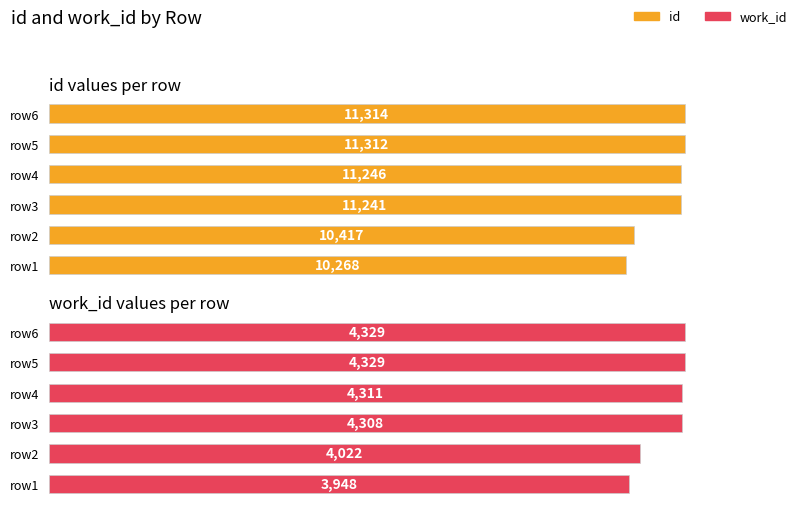

Is the value of id at row6 greater than the value of work_id at row1?

Yes